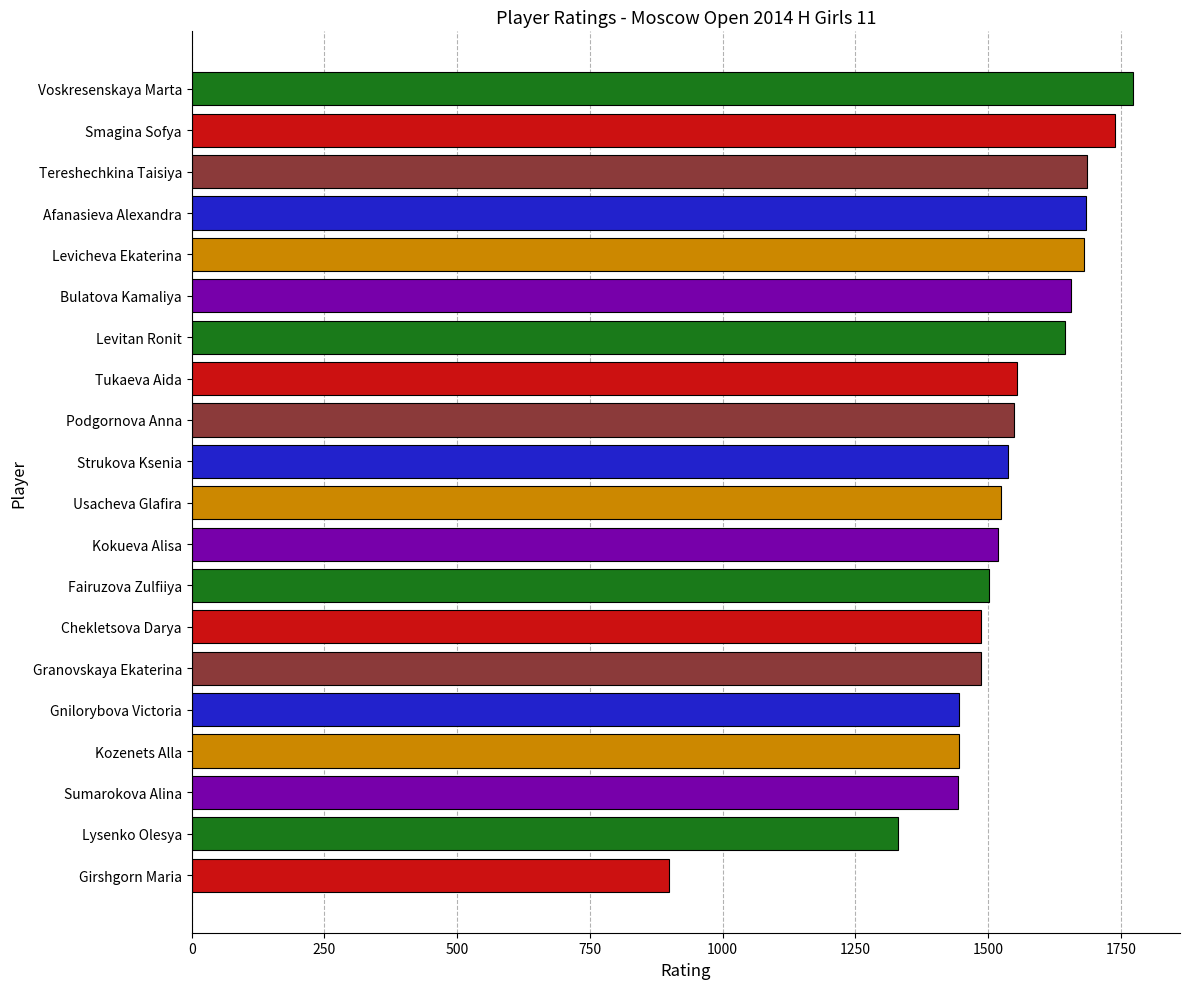

Between Smagina Sofya and Sumarokova Alina, which is larger?

Smagina Sofya